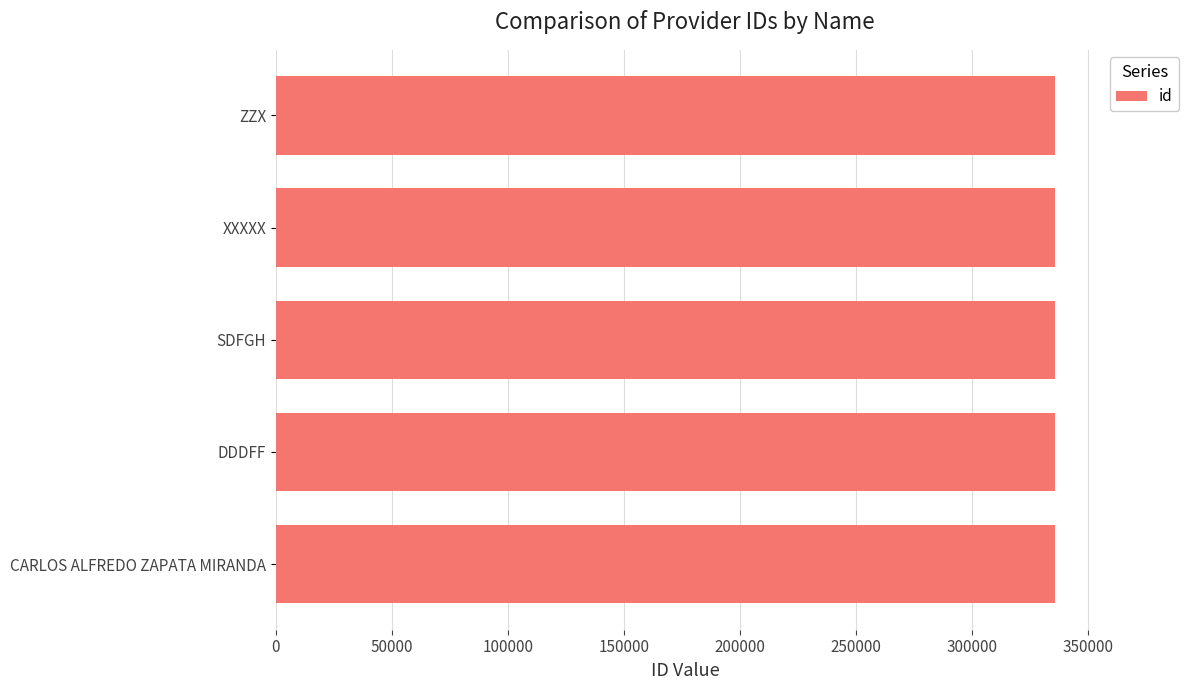

What is the maximum value shown in the chart?

335780